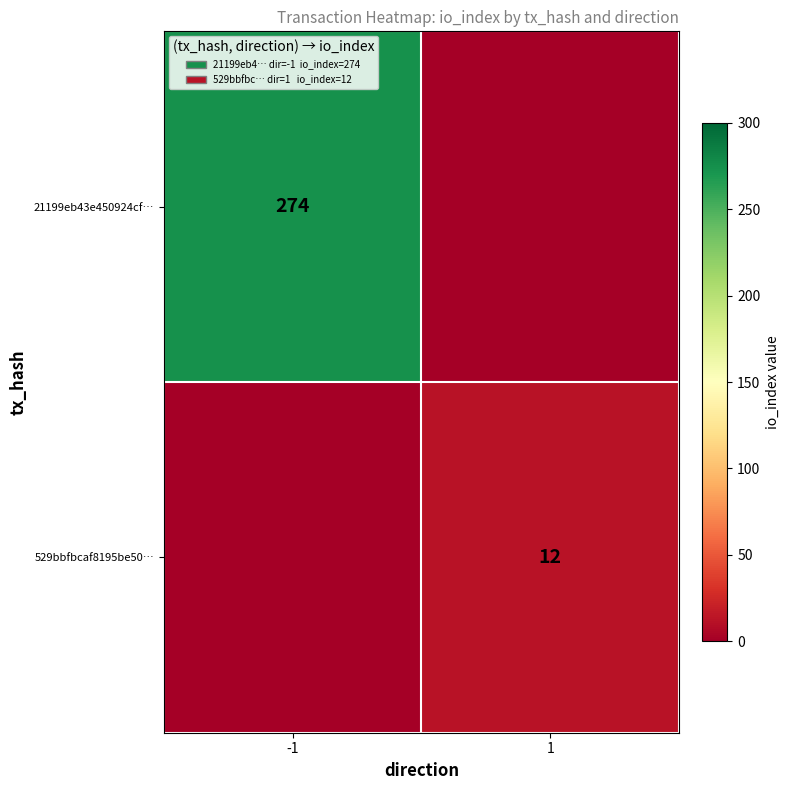

The value of 529bbfbcaf8195be50… at 1 is 18. True or false?

False